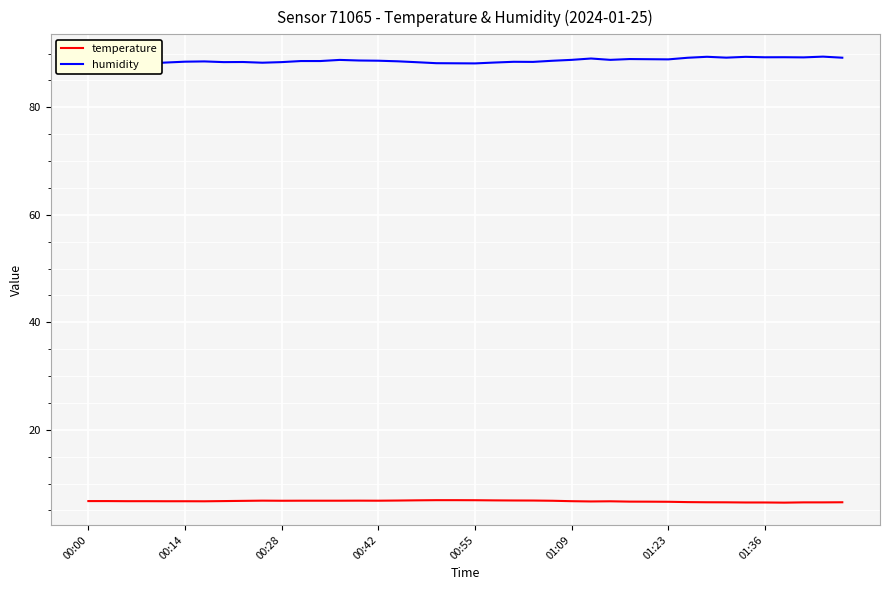

Rank the series by their maximum value, from highest to lowest.

humidity, temperature